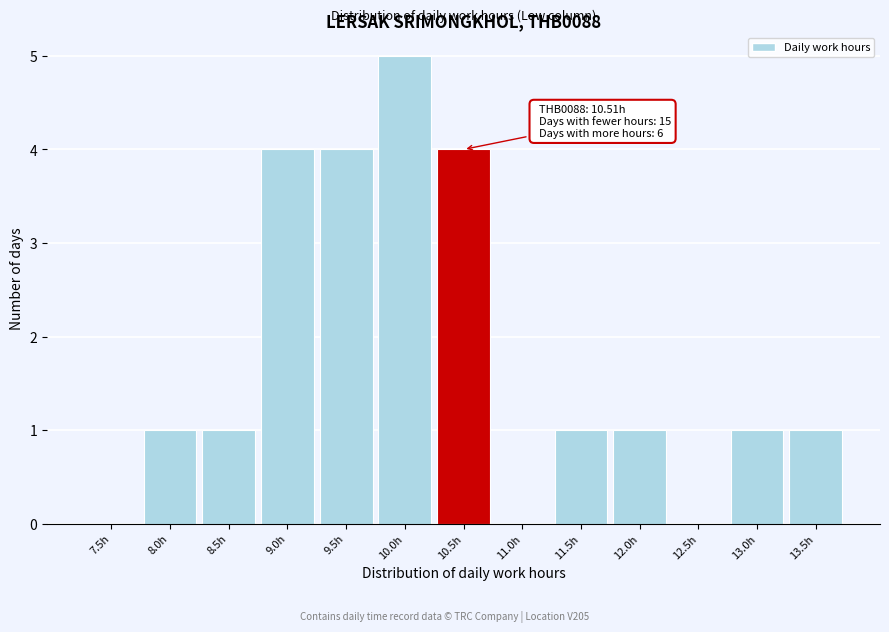

Reading right to left, what are all the values shown in this chart?

13.5h=1	13.0h=1	12.5h=0	12.0h=1	11.5h=1	11.0h=0	10.5h=4	10.0h=5	9.5h=4	9.0h=4	8.5h=1	8.0h=1	7.5h=0